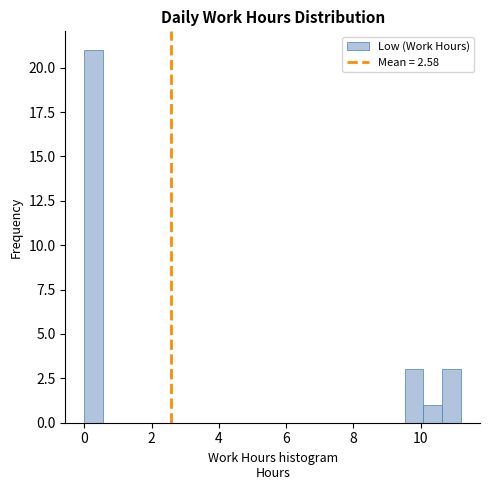

Read against the x-axis, roughly where is the centre of the tallest bar?

0.2